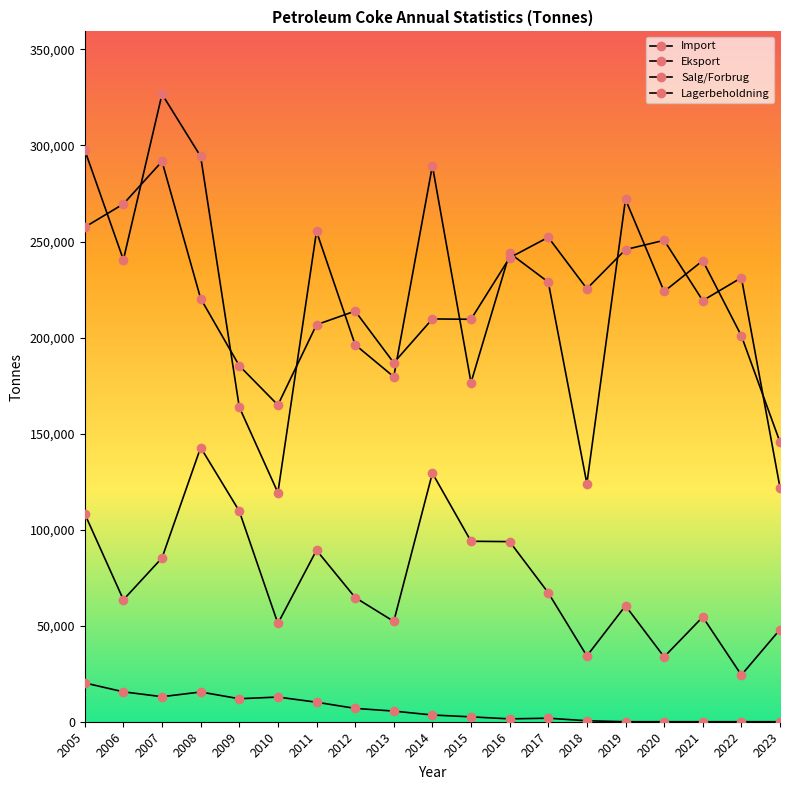

What is the maximum value for Eksport?

20199